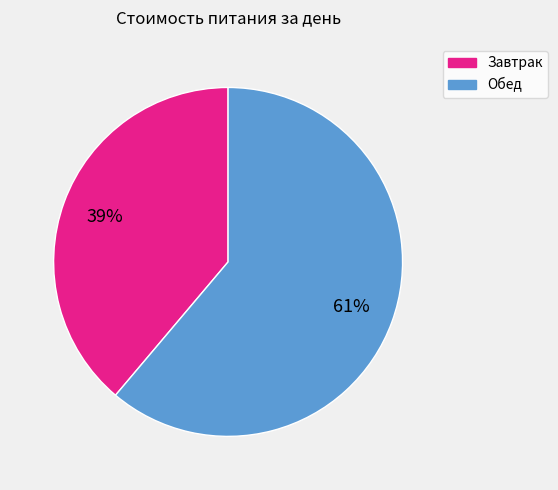

Which slice represents more than half of the pie?

Обед